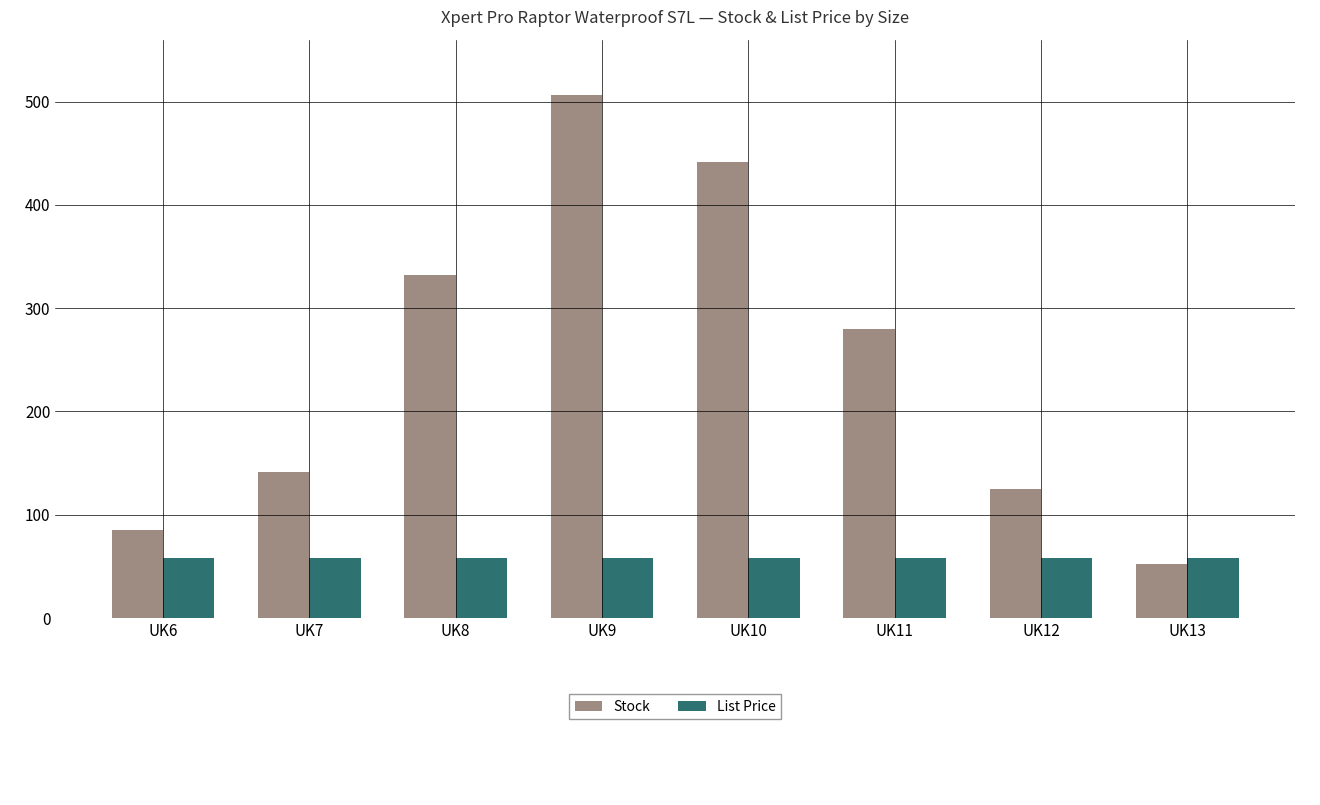

Which series changed the most between UK6 and UK11?

Stock